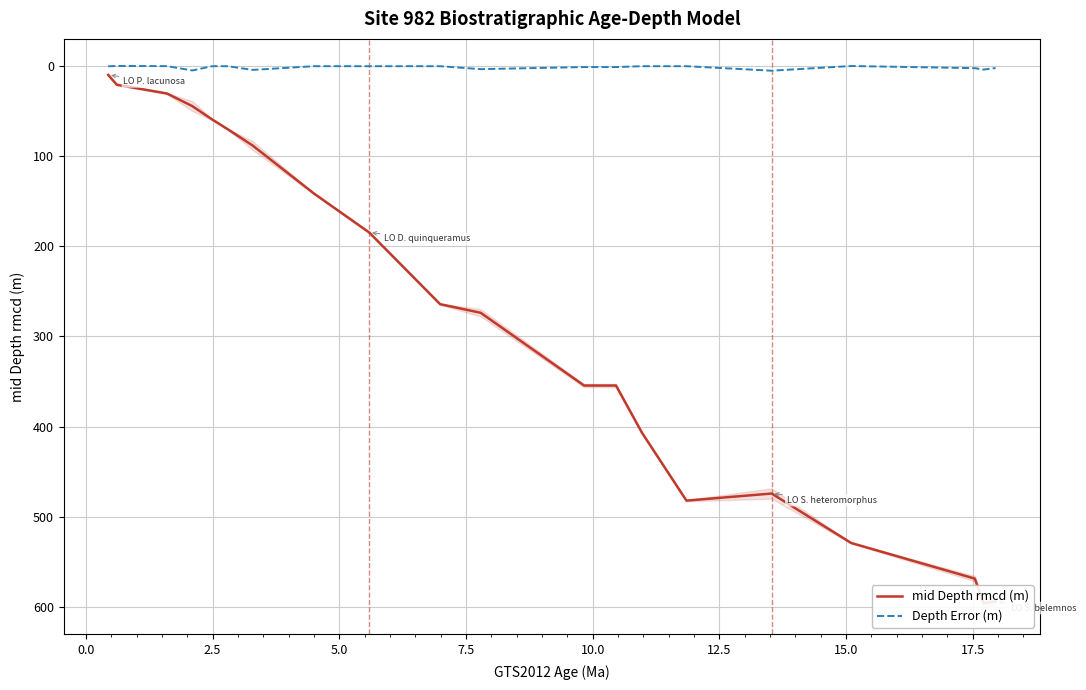

Does the chart display data point markers on the line(s)?

No